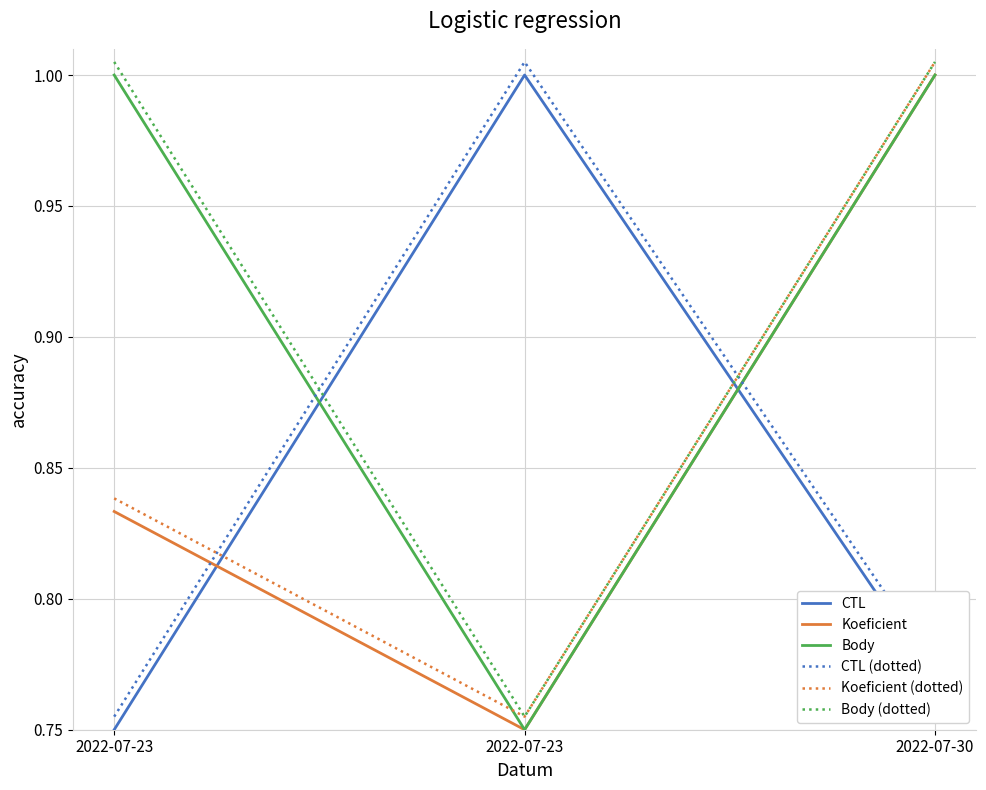

Which category has the highest value in the Koeficient (dotted) series?

2022-07-30